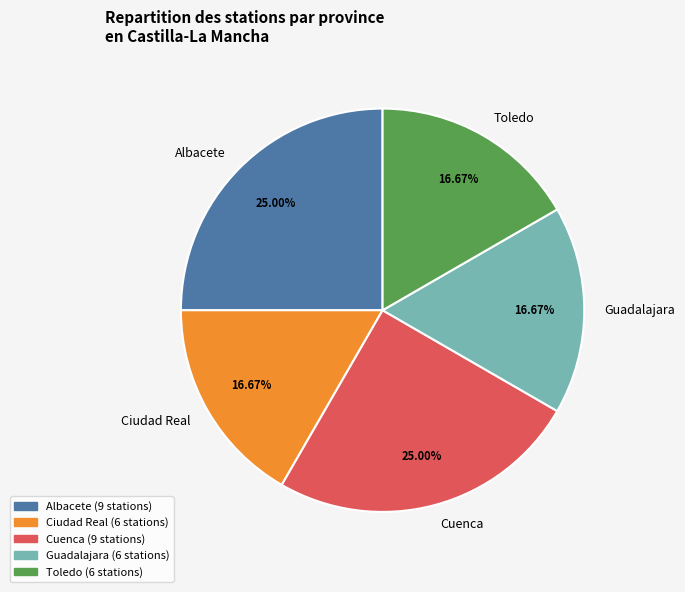

Is there a majority slice in this chart?

No